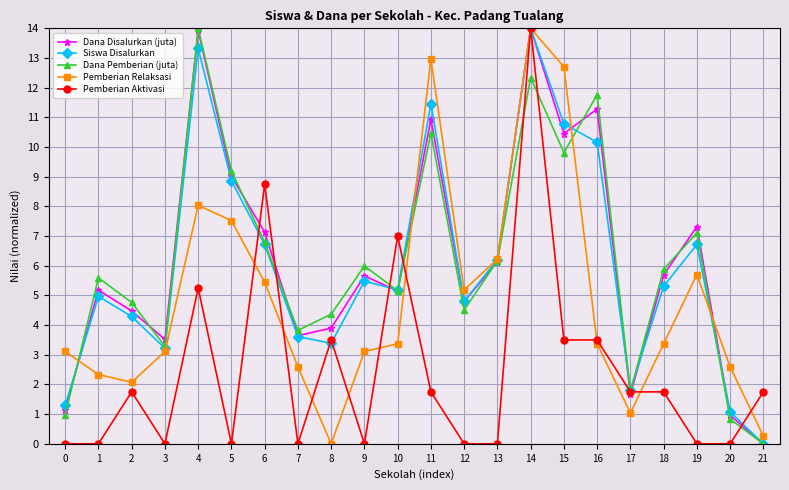

In Siswa Disalurkan, how many points are lower than both neighbors (excluding endpoints)?

5